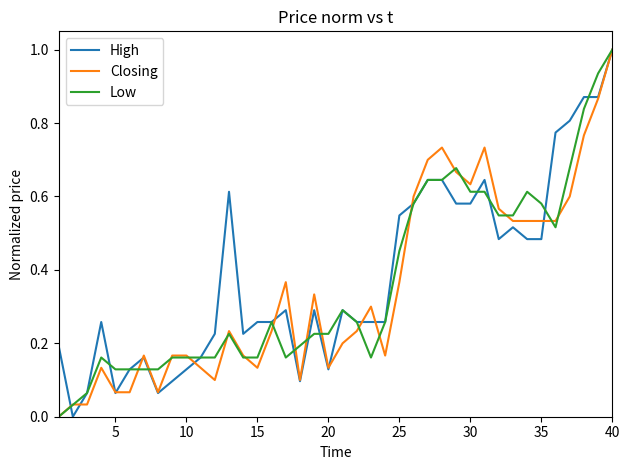

What is the maximum value for Closing?

1.0